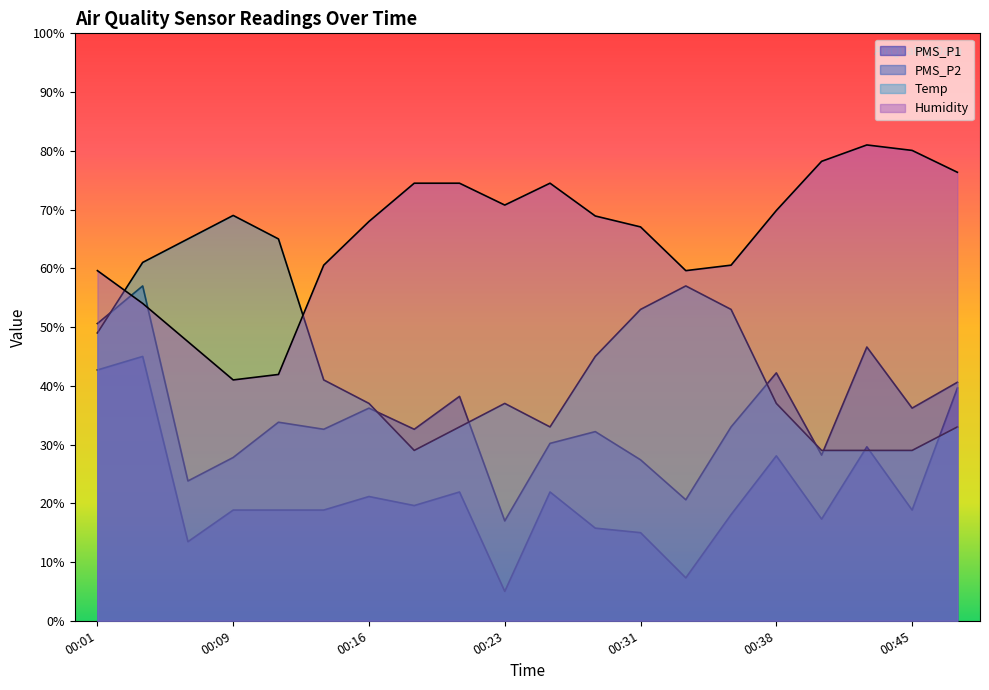

What is the value of the Temp point at the 4th from the left?

69.0